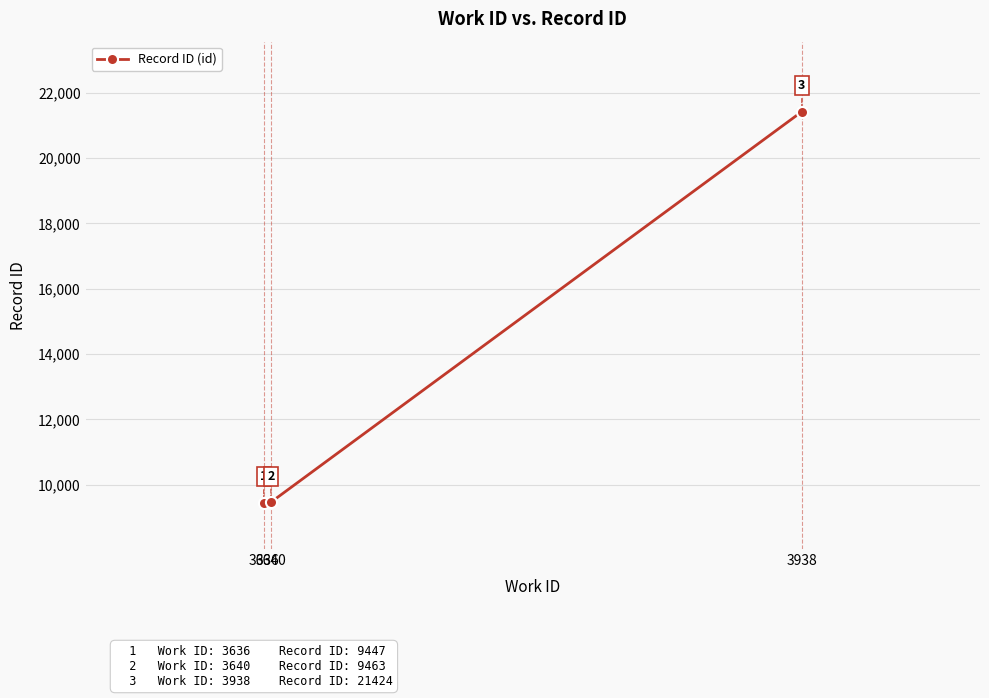

Rank the categories by value from highest to lowest.

3938, 3640, 3636